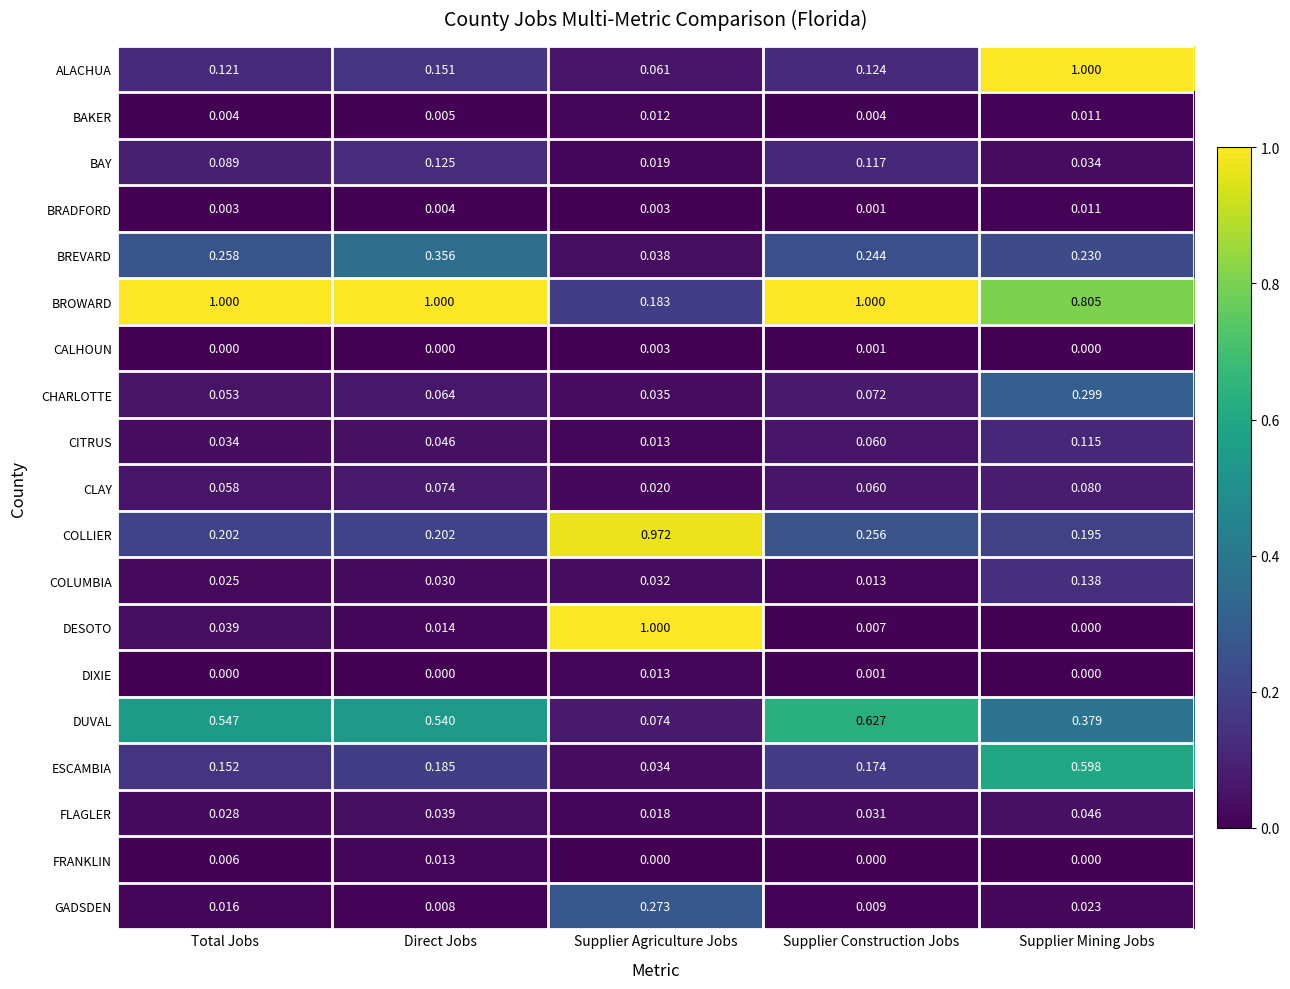

At which label is DUVAL closest to 0?

Supplier Agriculture Jobs